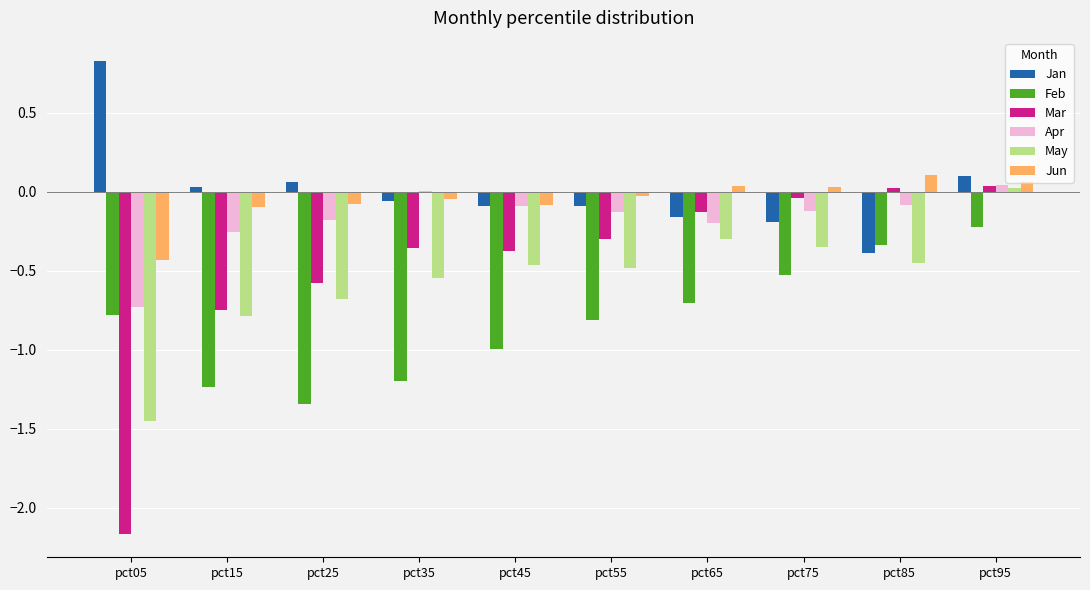

What is the approximate value of Feb at pct45?

-1.0